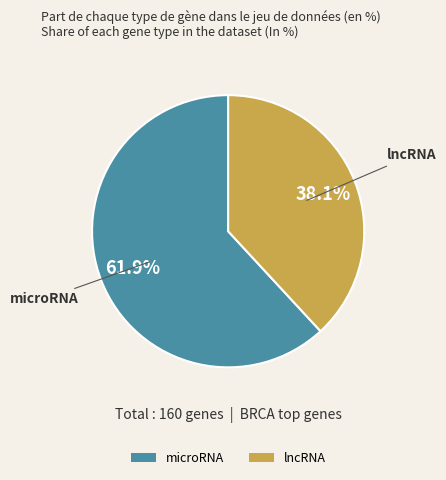

To the nearest percent, what portion does lncRNA represent?

38%